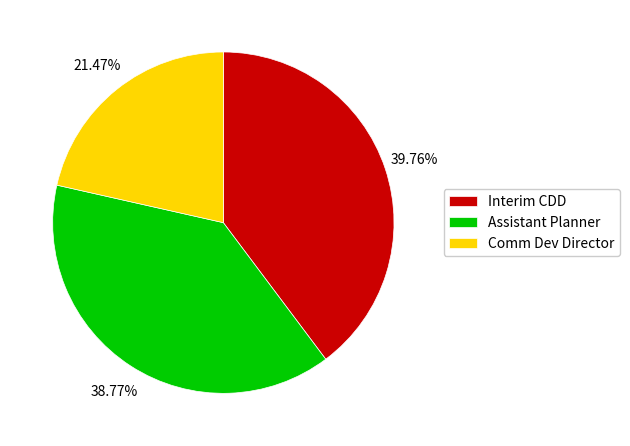

Is Comm Dev Director the majority of the pie?

No